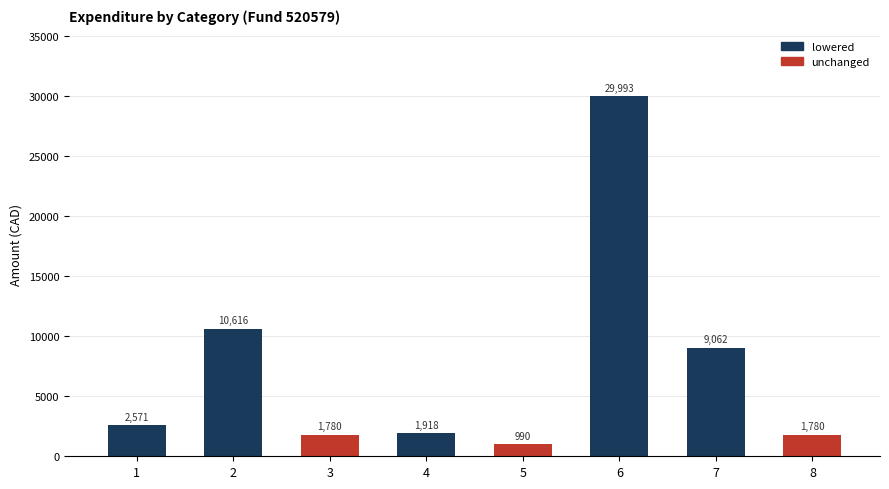

Approximately how many times larger is the value at 1 compared to 2?

0.2